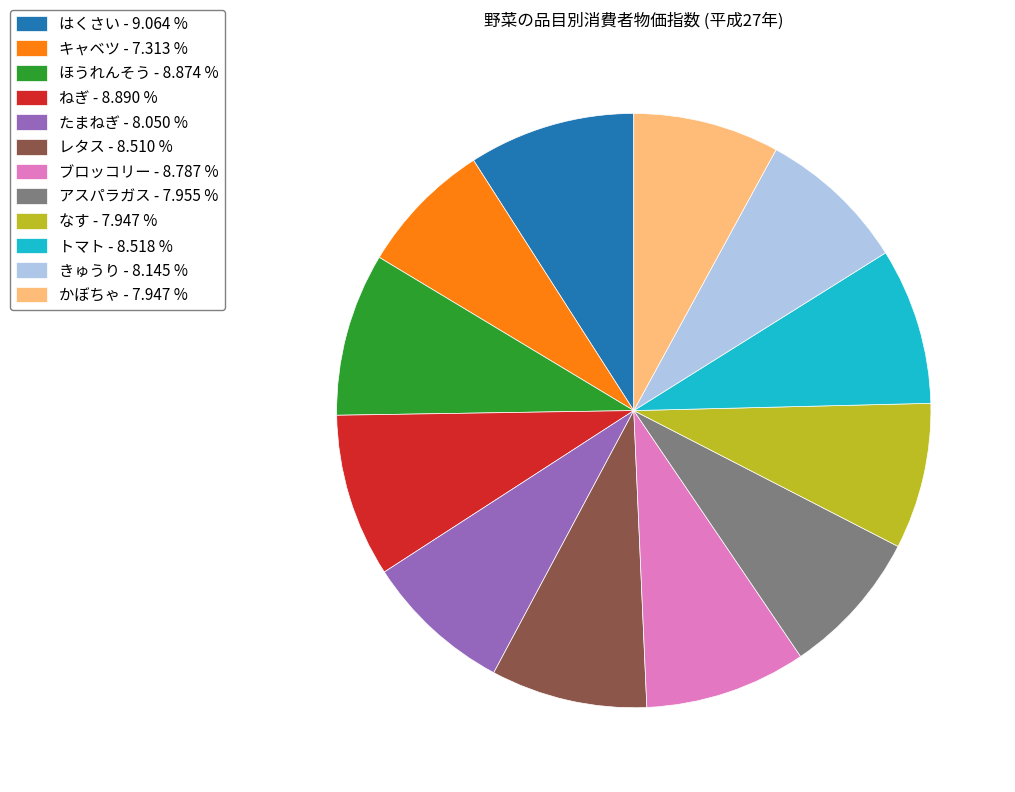

Is it true that キャベツ is 1% of the pie?

False